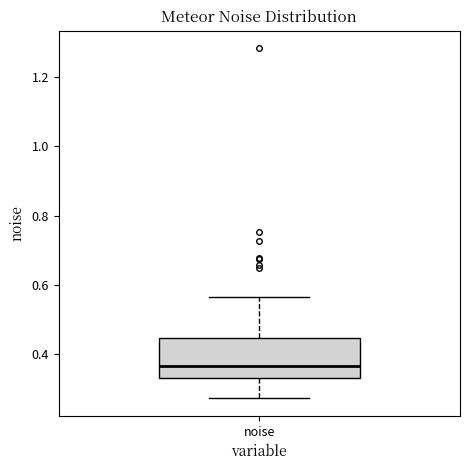

Read this box plot against the y-axis: the position of the median line, the range covered by the box, and the ends of both whiskers. The values are not printed on the chart, so give them approximately, as read against the axis.

median 0.36, box 0.34 to 0.44, whiskers 0.28 to 0.56